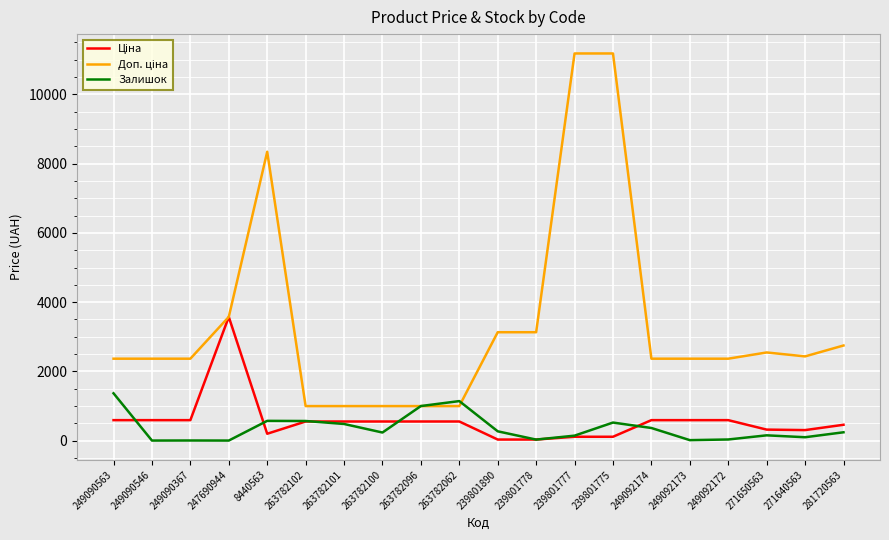

Does the chart have visible grid lines?

Yes